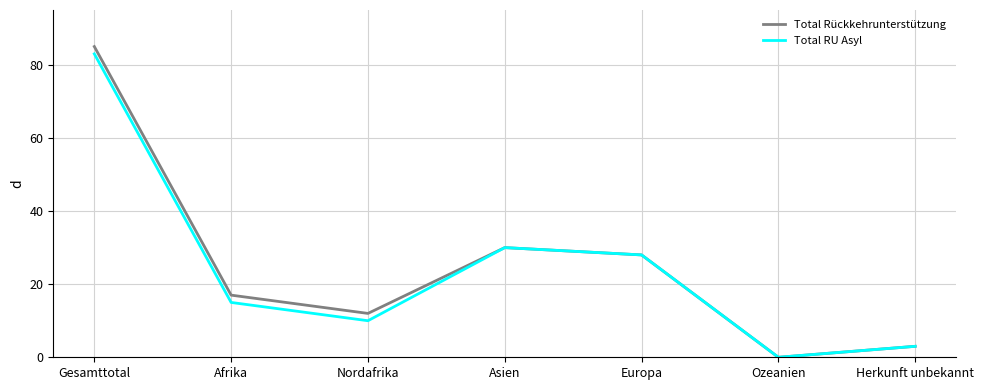

Reading left to right, extract all data points from this chart.

Total Rückkehrunterstützung: Gesamttotal=85	Afrika=17	Nordafrika=12	Asien=30	Europa=28	Ozeanien=0	Herkunft unbekannt=3
Total RU Asyl: Gesamttotal=83	Afrika=15	Nordafrika=10	Asien=30	Europa=28	Ozeanien=0	Herkunft unbekannt=3